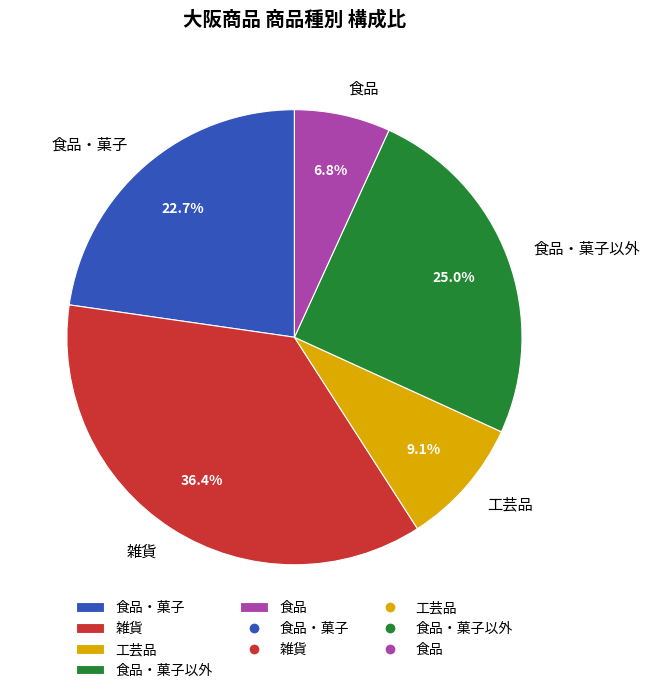

To the nearest percent, what is the average slice percentage?

20%